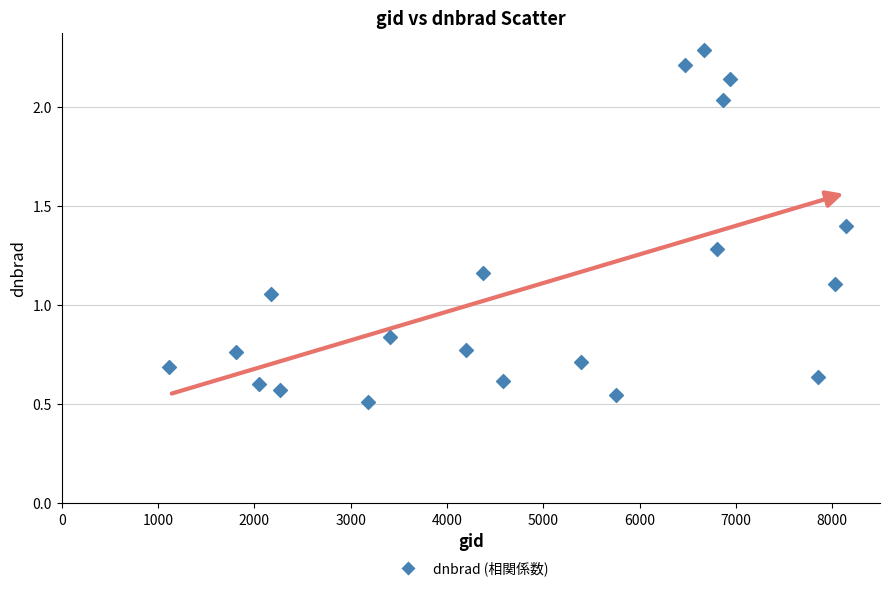

What is the range of Y values (max minus min)?

1.8